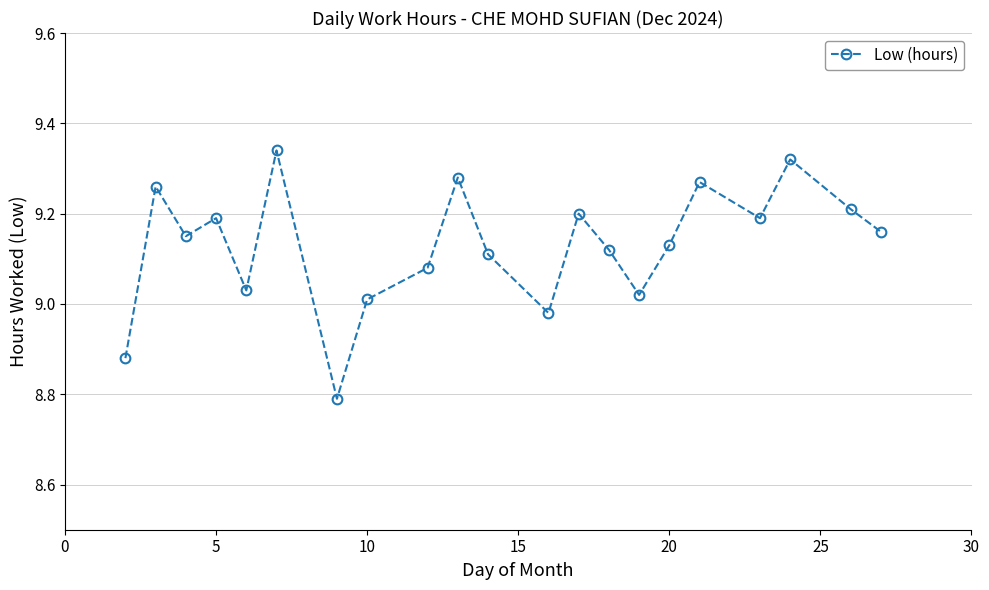

How many points are higher than both their immediate neighbors (excluding endpoints)?

7